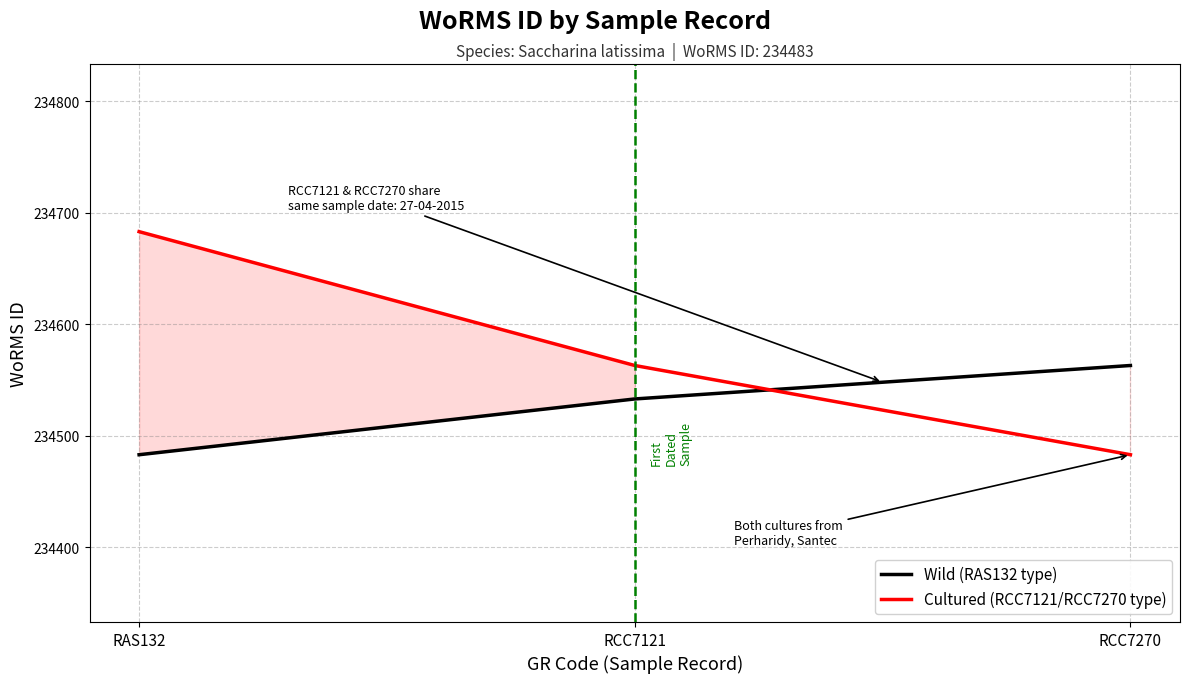

Is it true that Cultured (RCC7121/RCC7270 type) equals 418747 at RAS132?

False